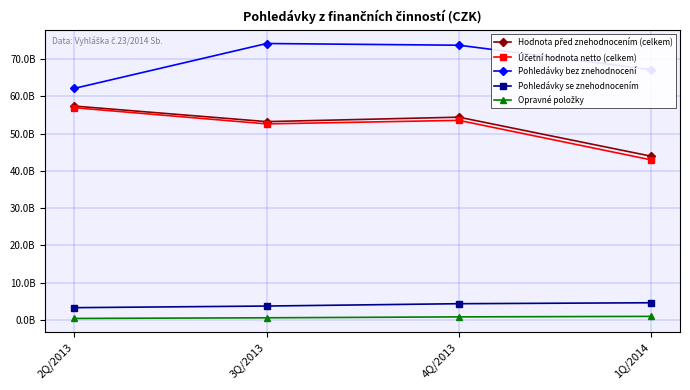

Is this an area chart (filled region under the line)?

No